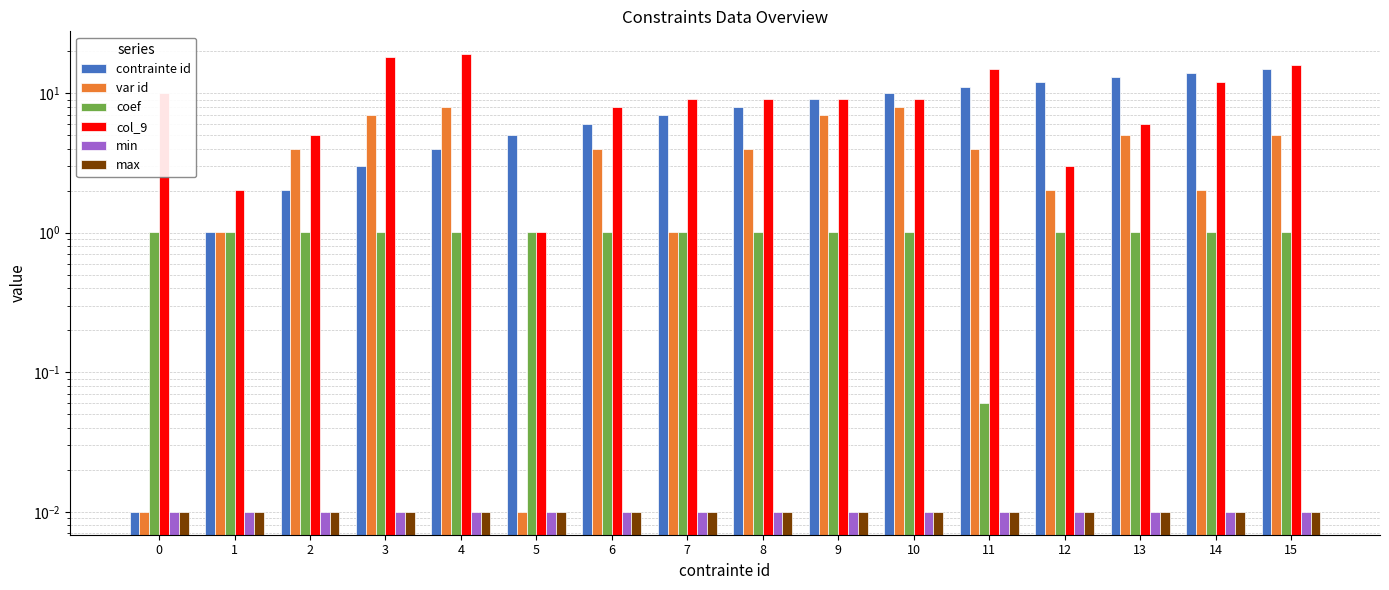

How many series are shown in this chart?

6